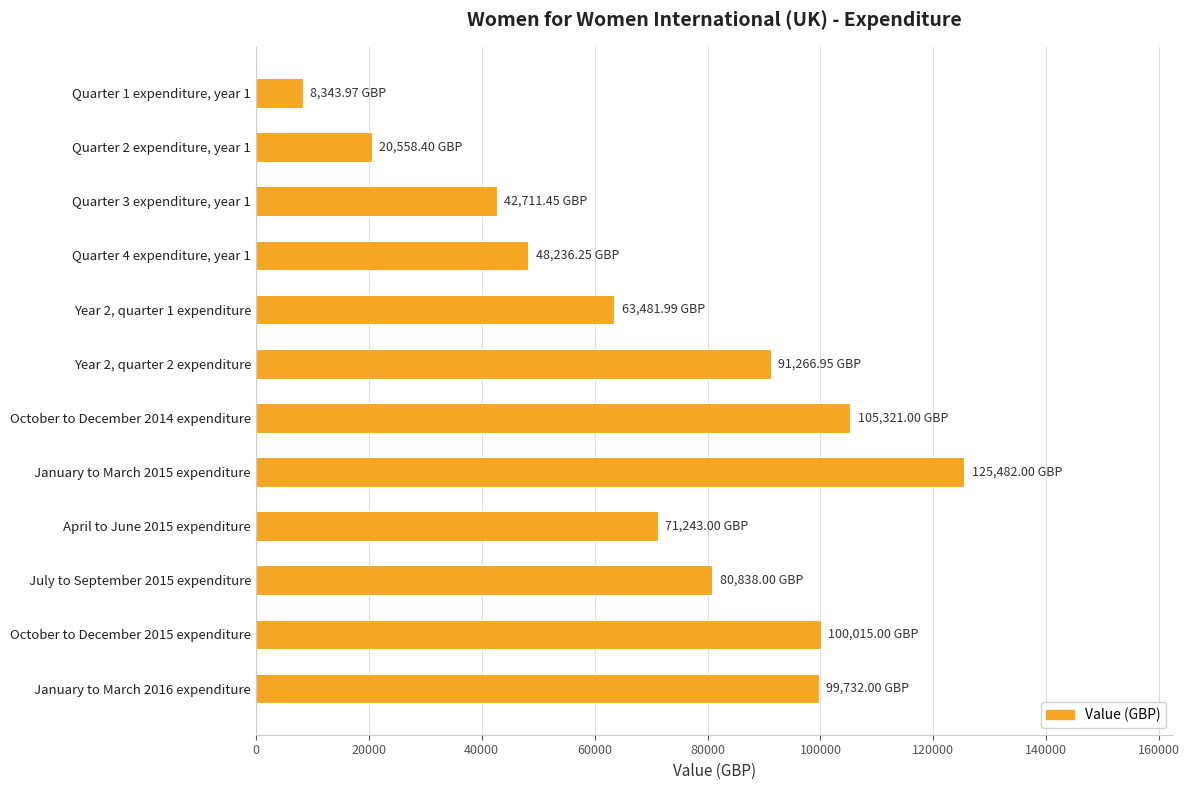

What is the maximum value shown in the chart?

125482.0